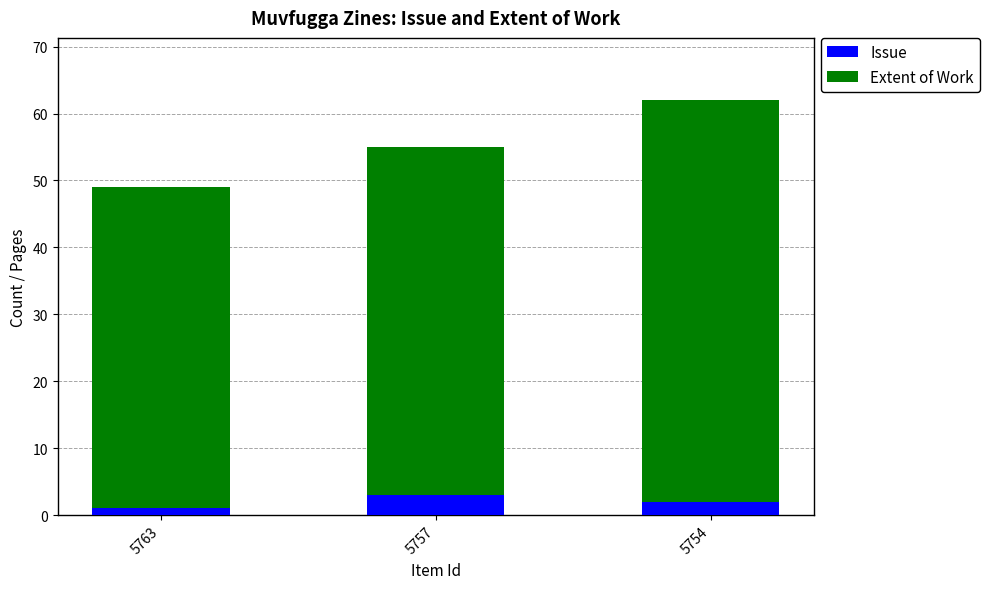

True or false: Issue has a value of 2 at 5754.

True